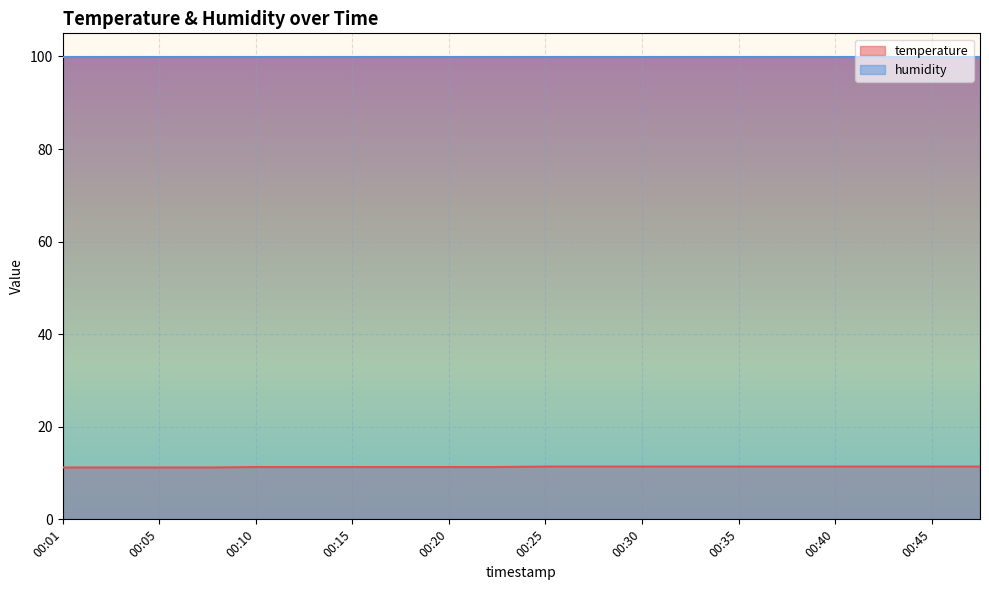

What is the ratio of the value at 00:13 to the value at 00:01?

1.0